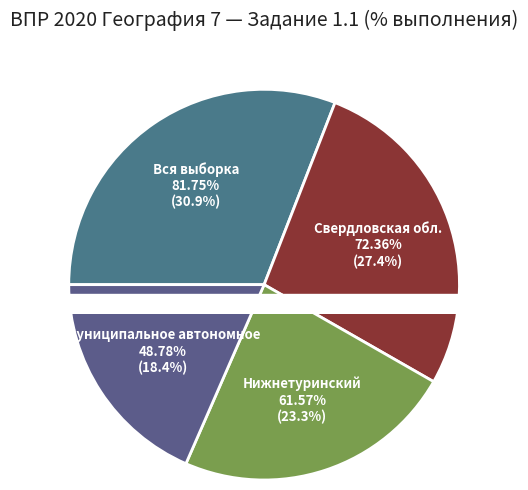

Does any single category account for the majority?

No